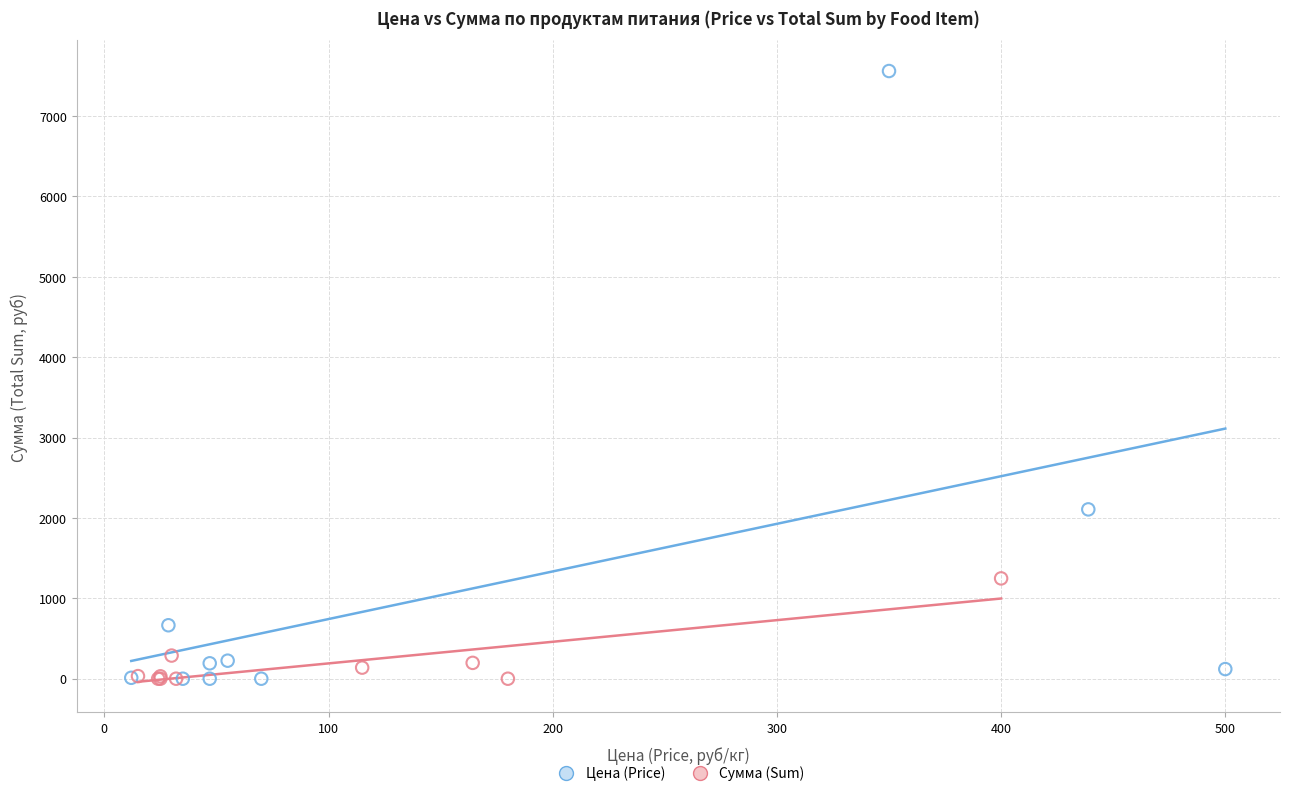

Which series has the widest spread of Y values?

Цена (Price)